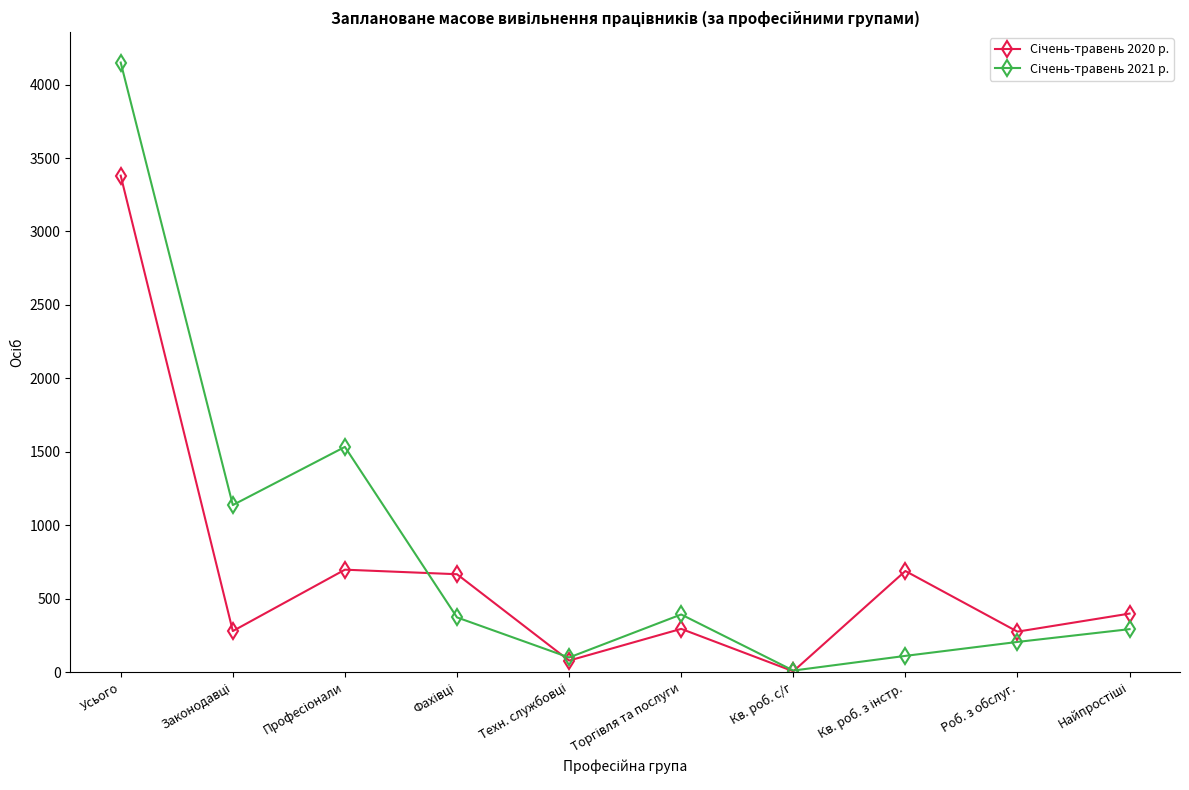

What is the greatest value displayed?

4150